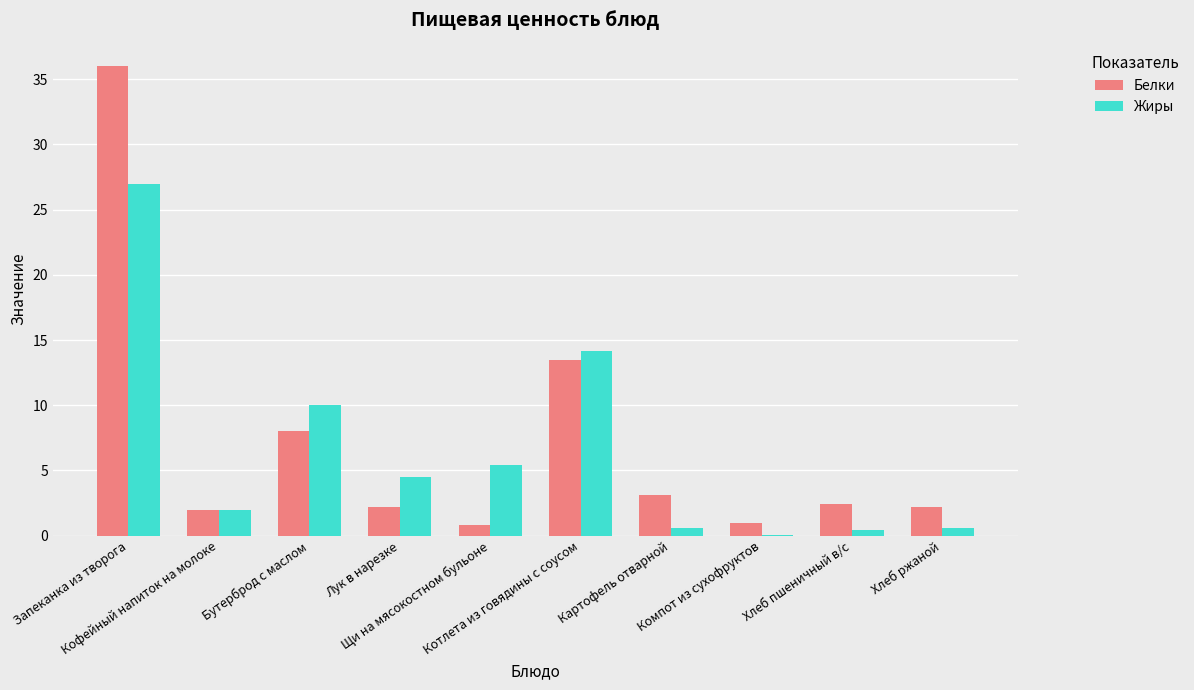

What is the sum of all Белки values?

71.2